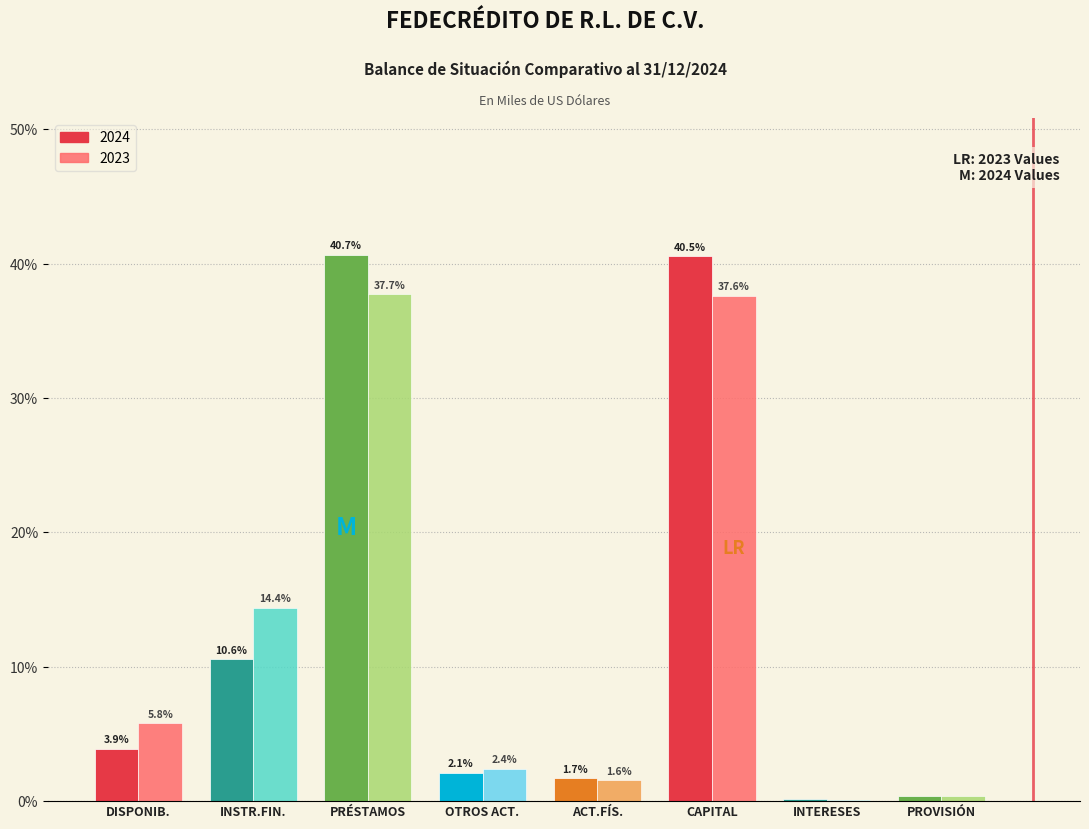

Between ACT.FÍS. and INTERESES, which series saw the biggest shift?

2024